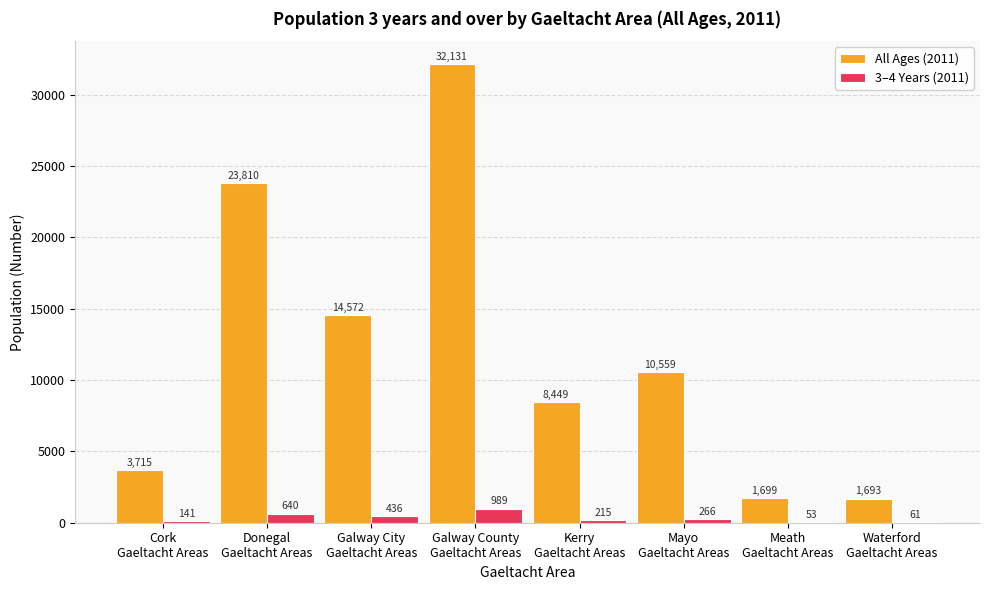

What is the sum of all All Ages (2011) values?

96628